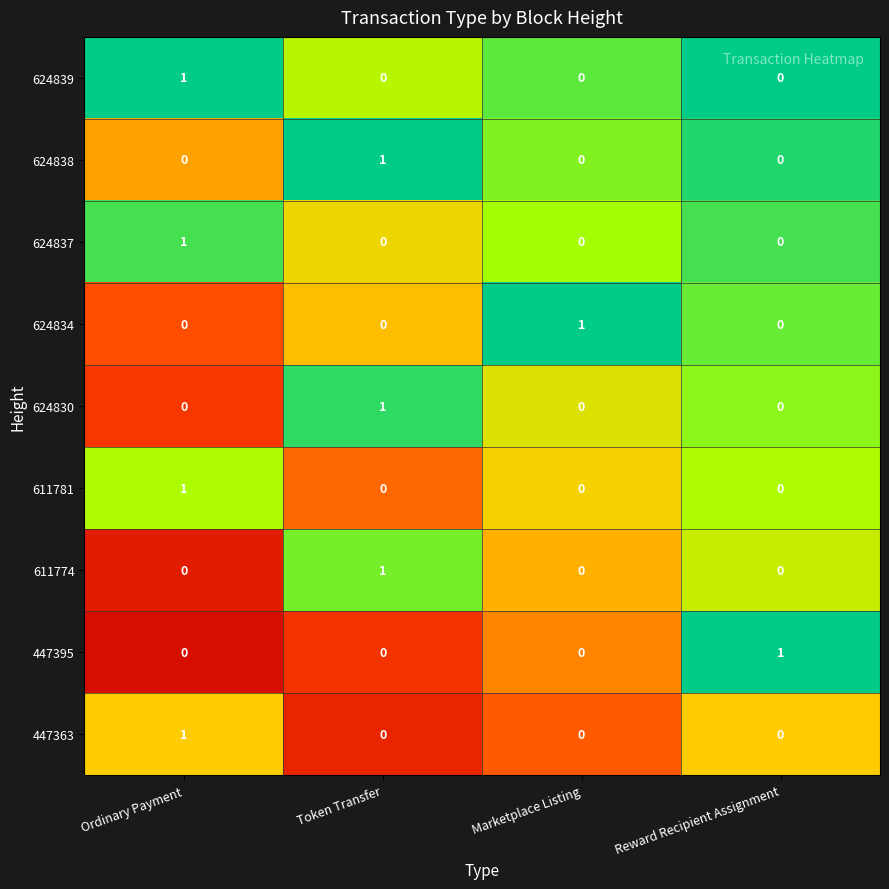

Which category has the highest value in the 624837 series?

Ordinary Payment